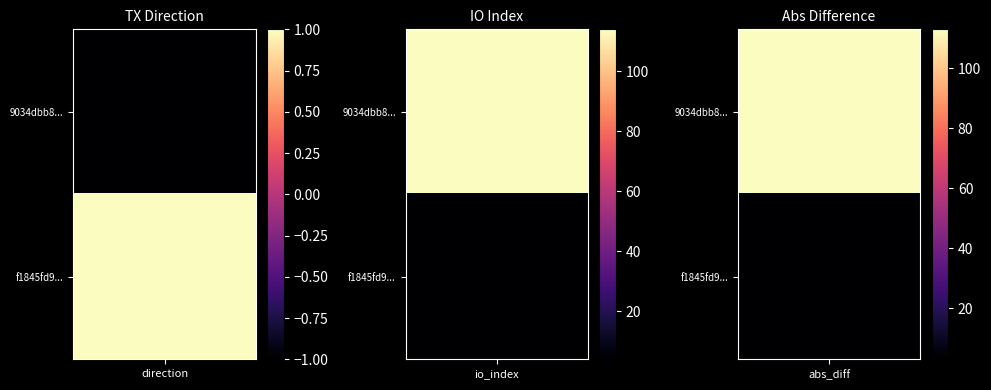

What is the average value of the 9034dbb8dd32239efcab59a9587c72b342946b4 series?

56